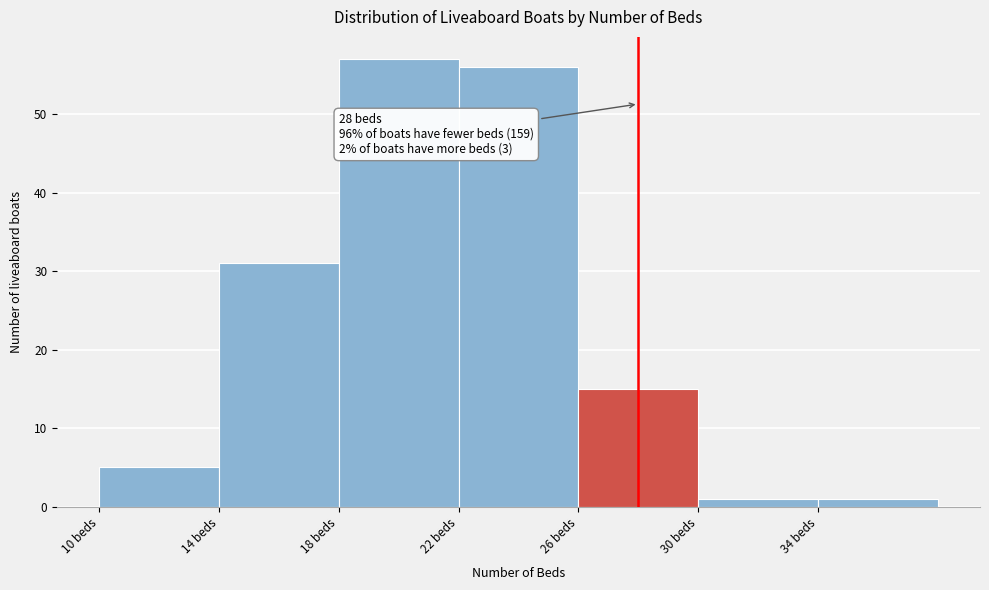

Which range on the x-axis has the tallest bar?

18 to 22